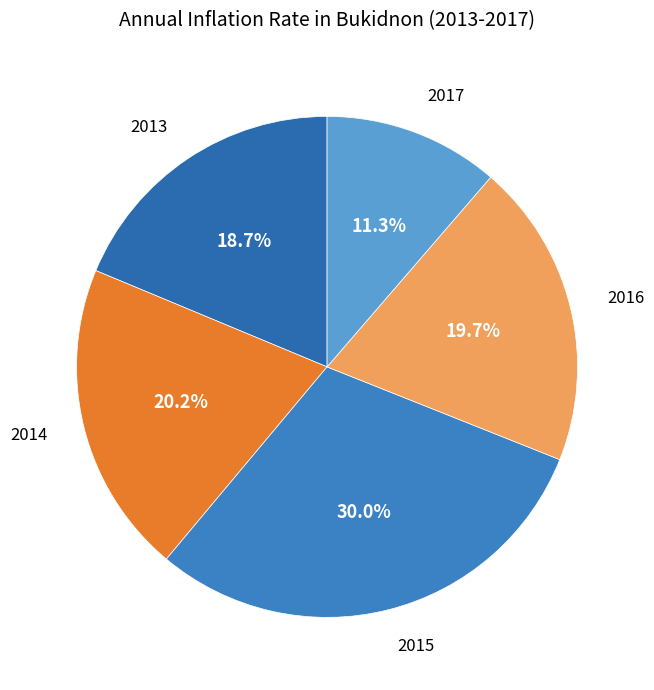

How many slices are in this pie chart?

5